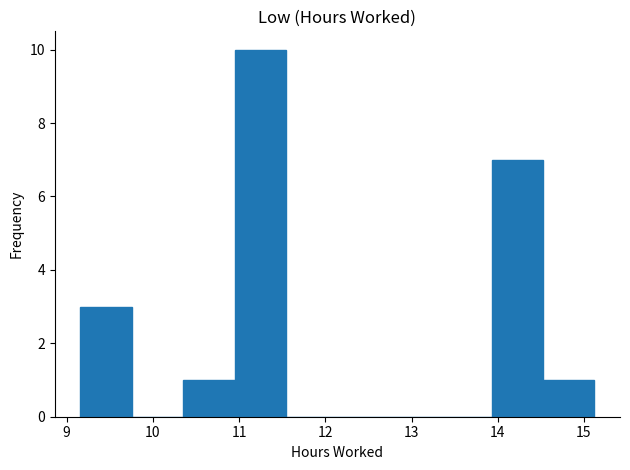

Which range on the x-axis has the tallest bar?

10.9 to 11.5